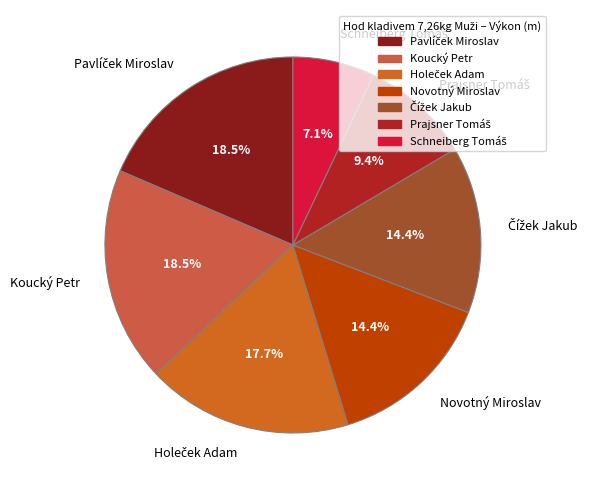

Does any single category account for the majority?

No